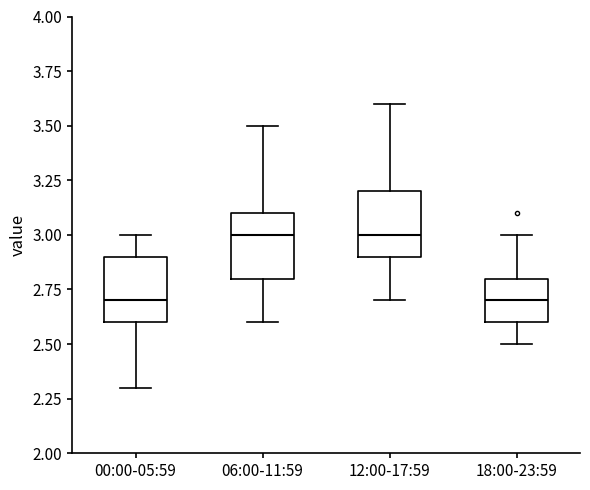

Where is the upper edge of the box for 18:00-23:59 on the y-axis? The values are not printed on the chart, so give them approximately, as read against the axis.

2.8